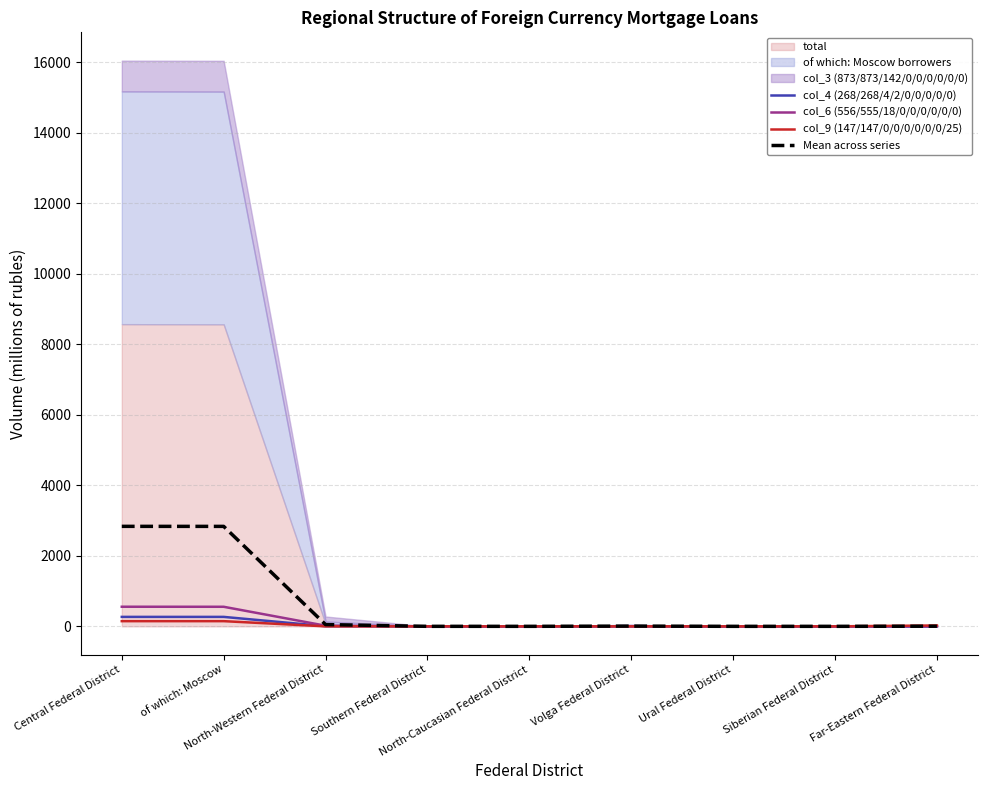

What is the total value across all series at Southern Federal District?

2.3